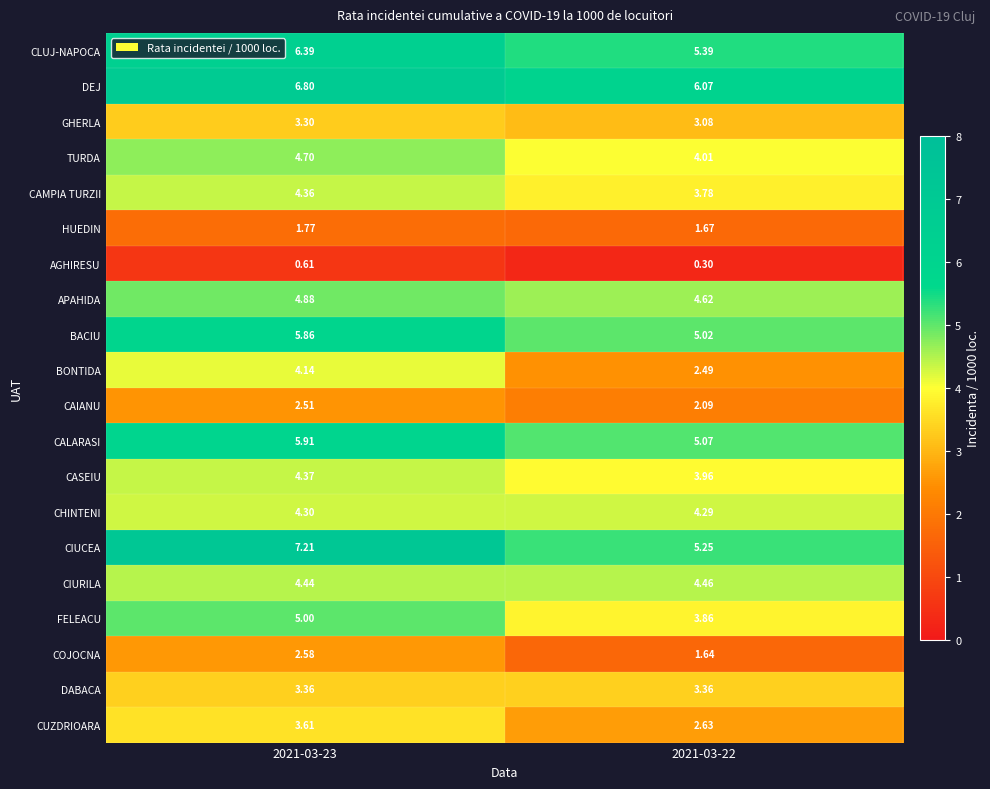

Which series has the largest total across all categories?

DEJ